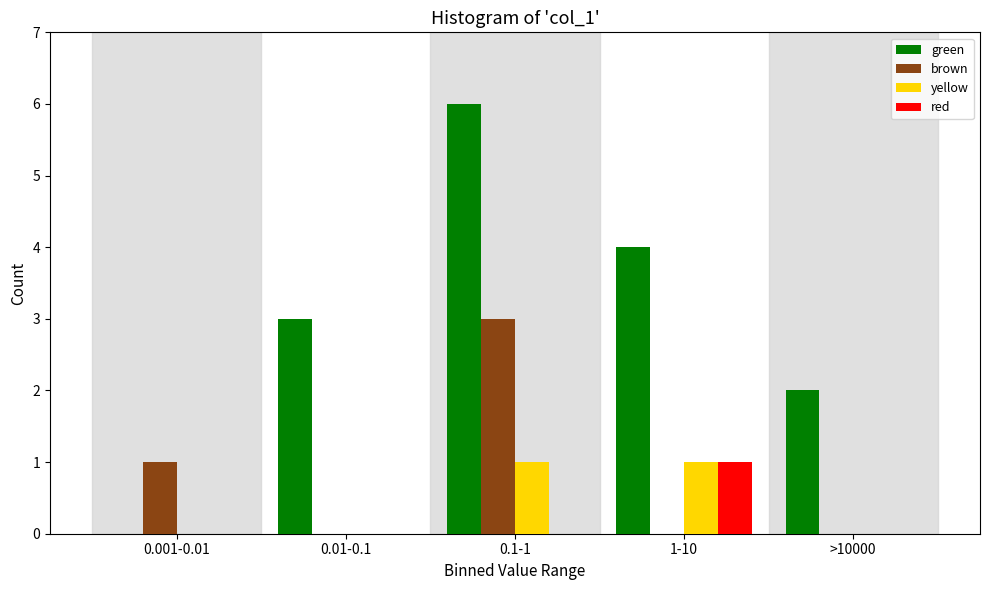

Reading left to right, extract all data points from this chart.

green: 0.001-0.01=0	0.01-0.1=3	0.1-1=6	1-10=4	>10000=2
brown: 0.001-0.01=1	0.01-0.1=0	0.1-1=3	1-10=0	>10000=0
yellow: 0.001-0.01=0	0.01-0.1=0	0.1-1=1	1-10=1	>10000=0
red: 0.001-0.01=0	0.01-0.1=0	0.1-1=0	1-10=1	>10000=0